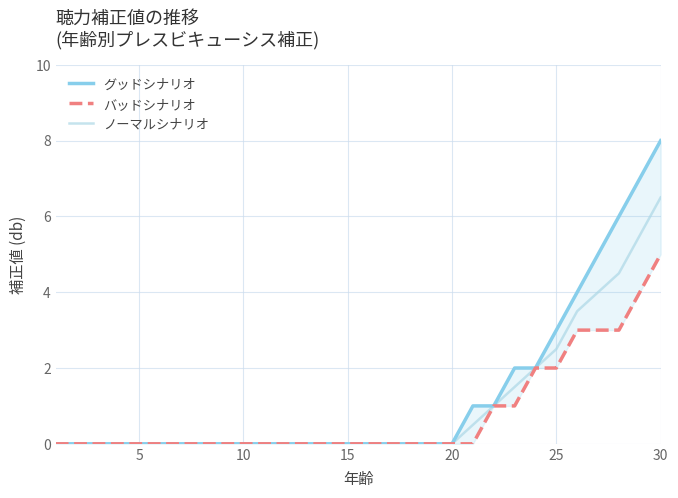

Rank the series by their maximum value, from lowest to highest.

バッドシナリオ, ノーマルシナリオ, グッドシナリオ